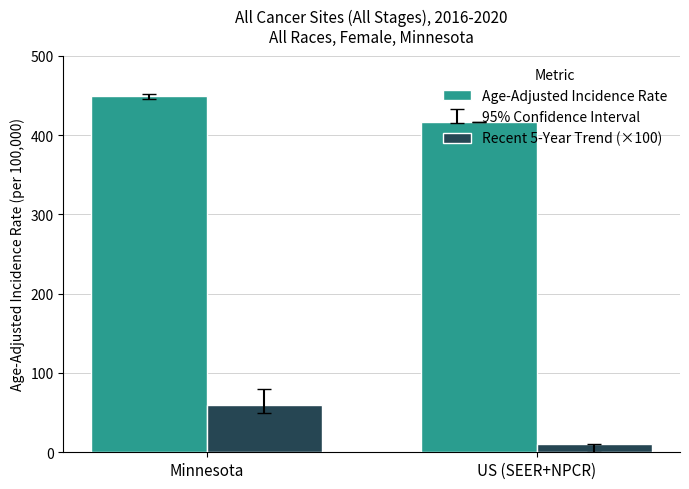

Between Minnesota and US (SEER+NPCR), which series saw the biggest shift?

Recent 5-Year Trend (×100)